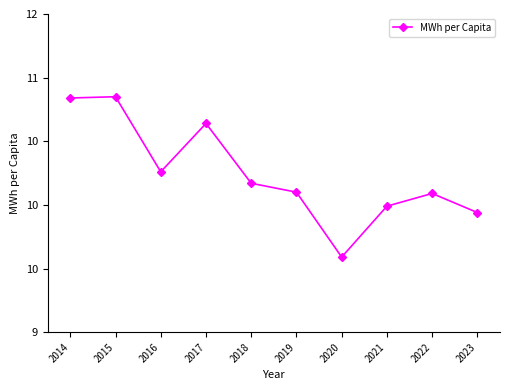

Reading left to right, transcribe all the data shown in this chart.

10.8	10.8	10.3	10.6	10.2	10.1	9.6	10.0	10.1	9.9